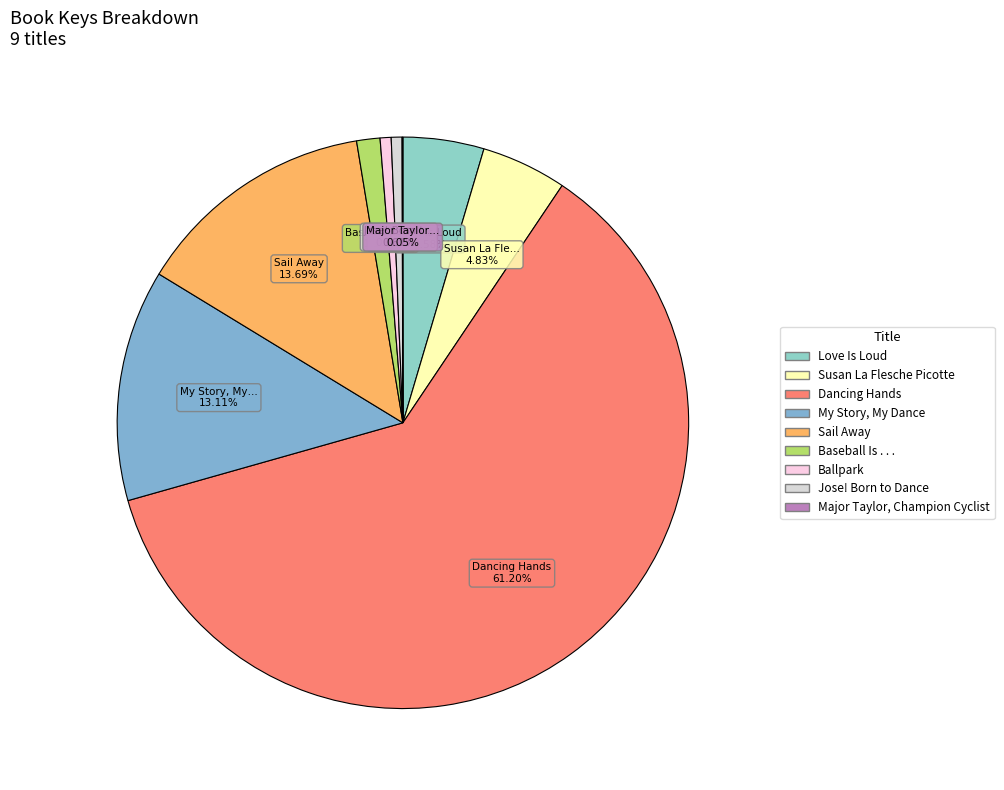

To the nearest percent, what portion does Jose! Born to Dance represent?

1%